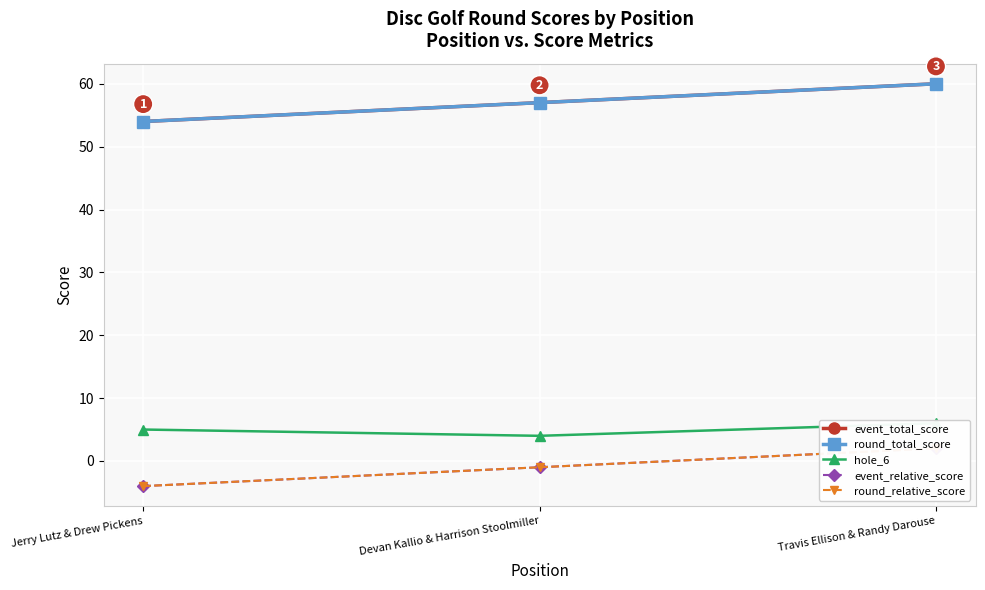

Rank the categories by round_relative_score value from lowest to highest.

Jerry Lutz & Drew Pickens, Devan Kallio & Harrison Stoolmiller, Travis Ellison & Randy Darouse